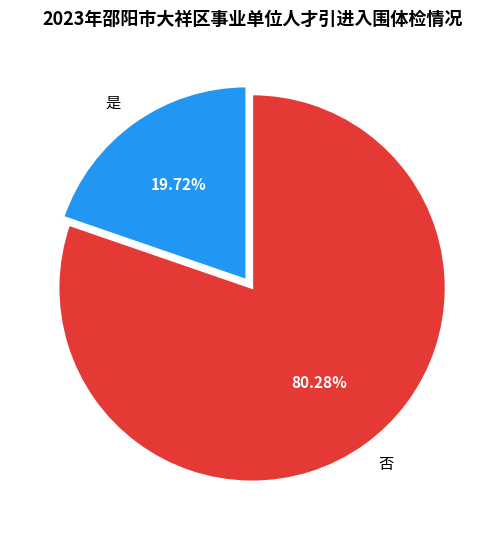

Between 是 and 否, which is larger?

否